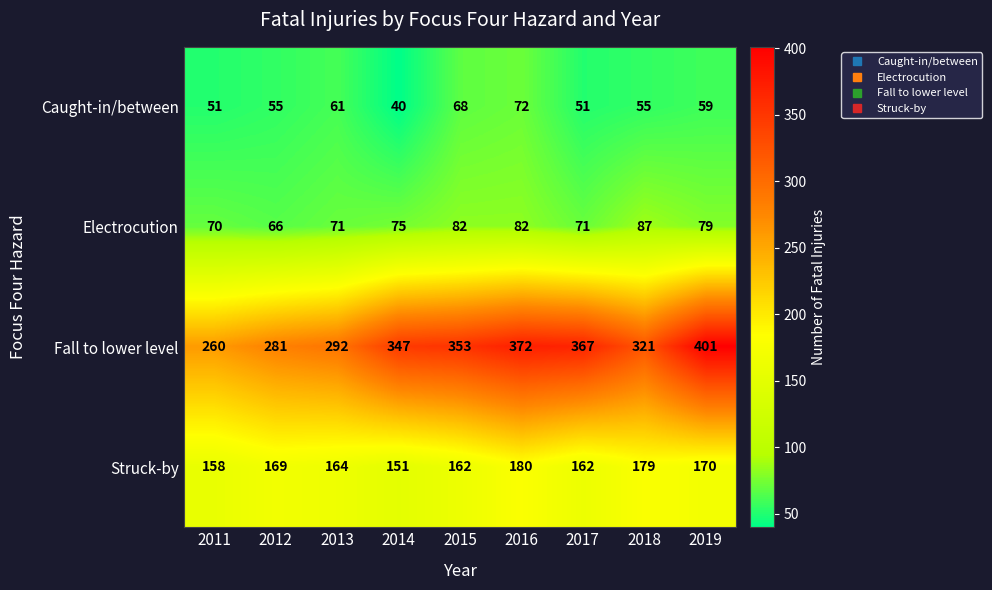

What is the difference between the Fall to lower level values at 2016 and 2011?

112